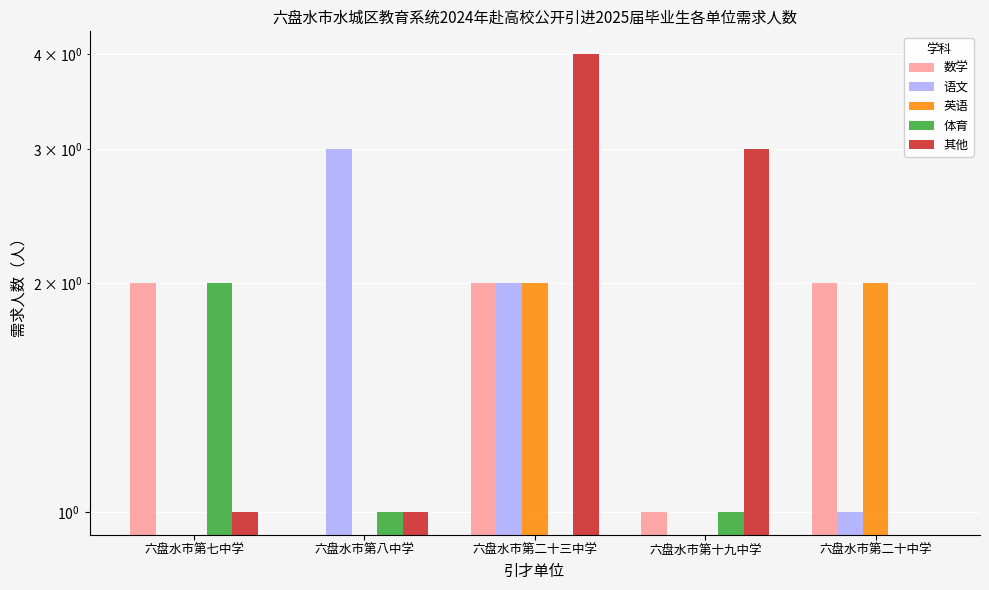

Which series changed the most between 六盘水市第八中学 and 六盘水市第十九中学?

语文